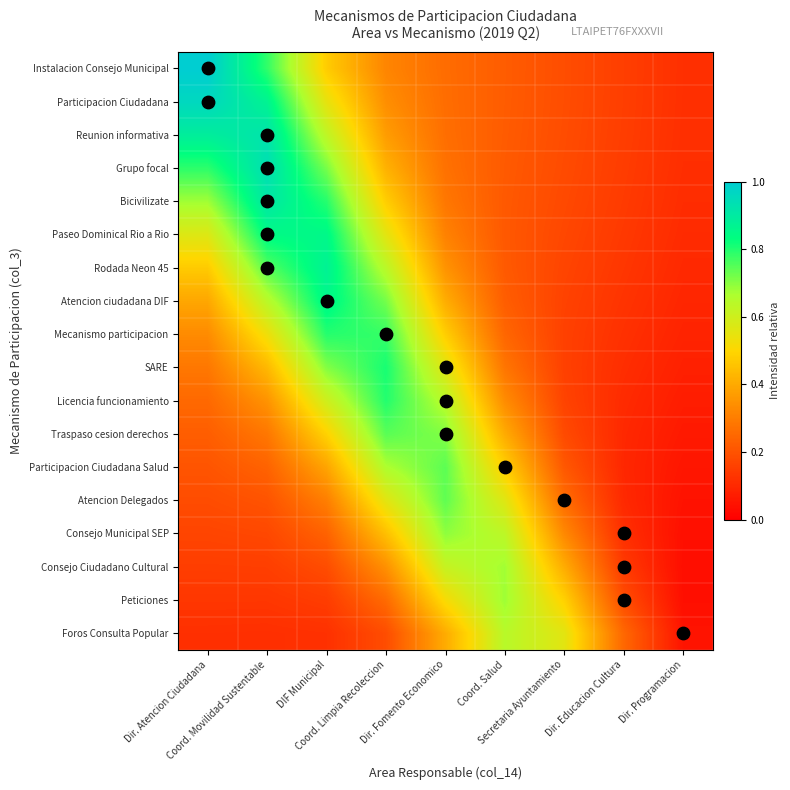

How many distinct data groups are displayed?

18